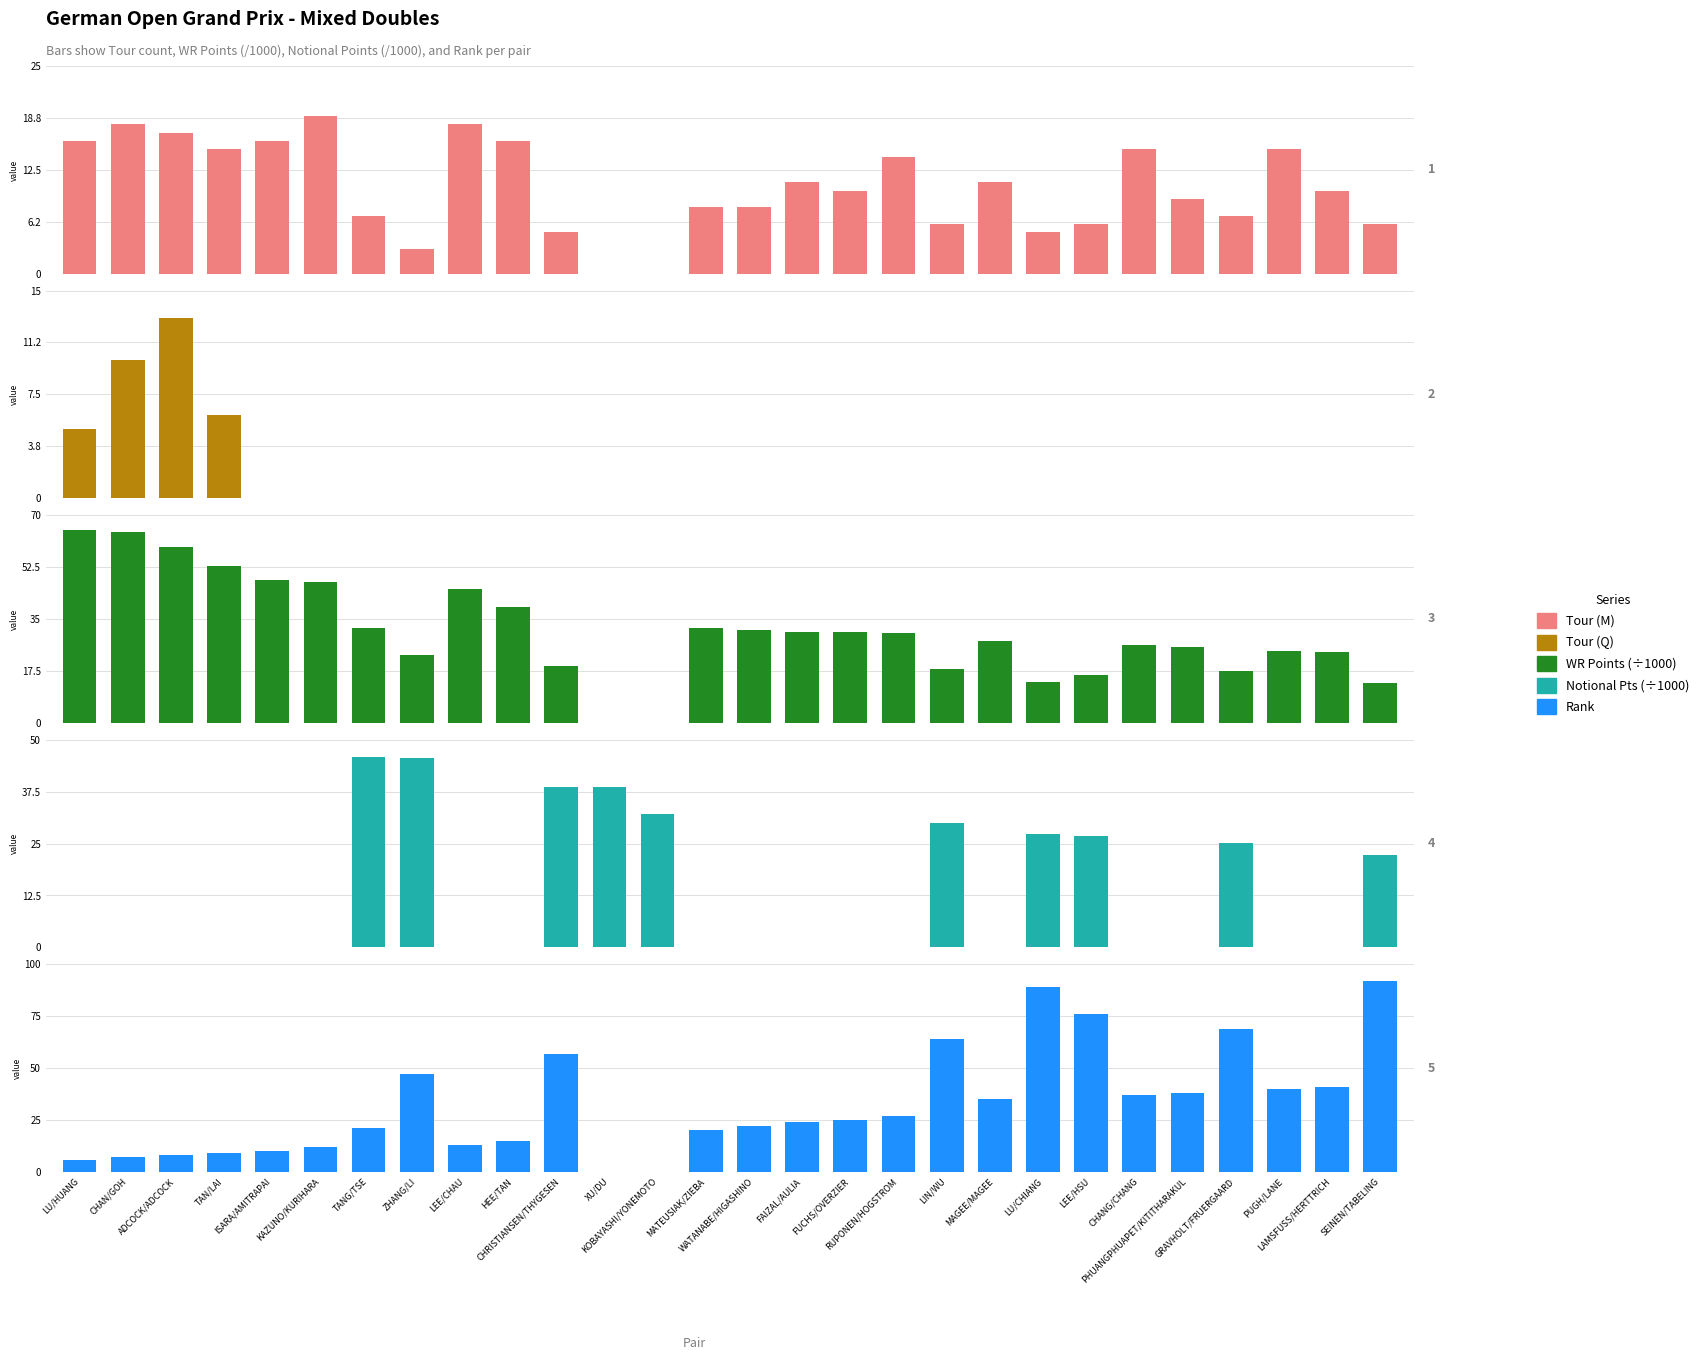

How many values in WR Points (÷1000) are above zero?

26